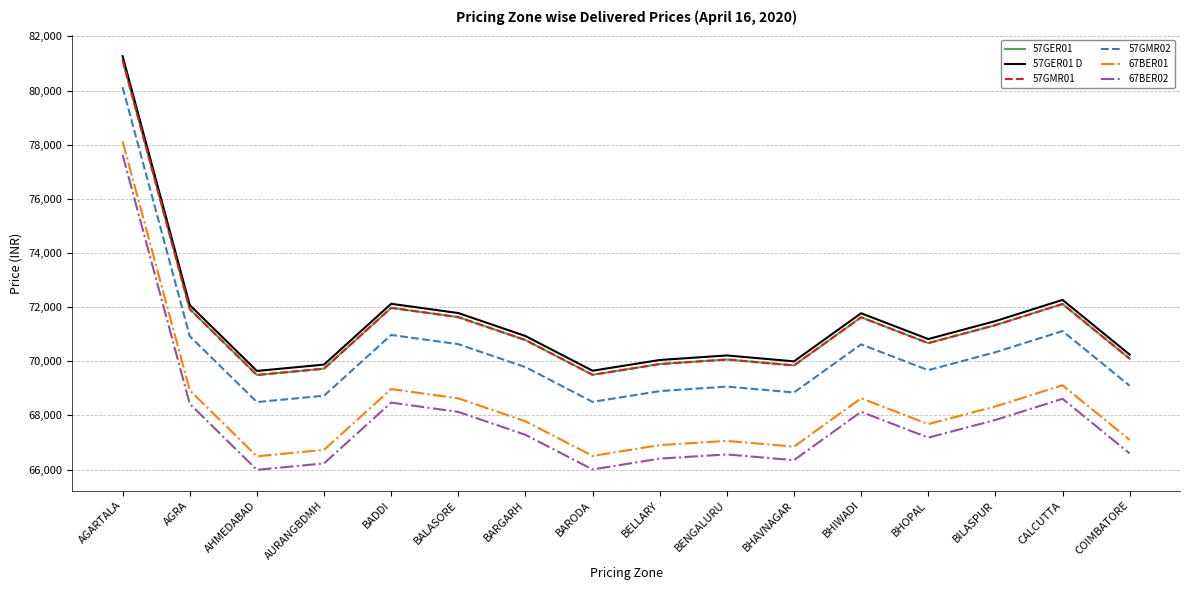

Which series has the largest total across all categories?

57GER01 D